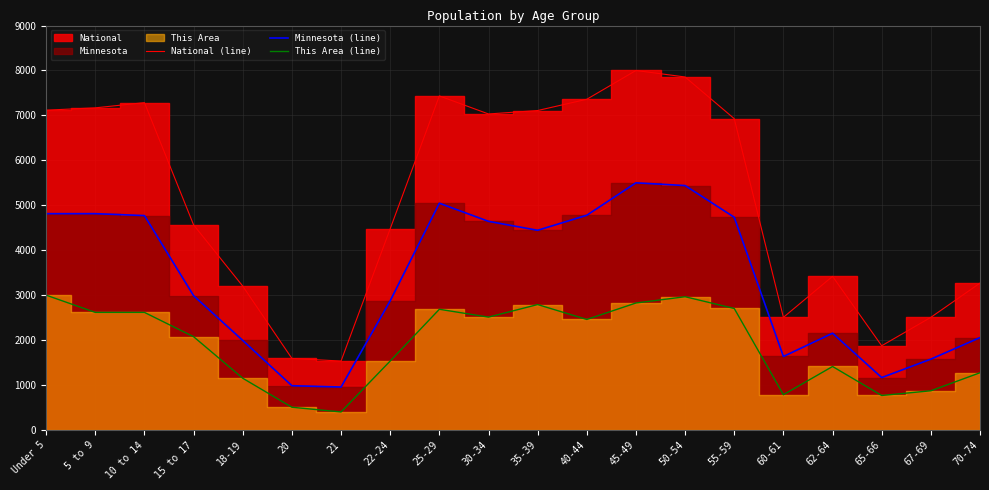

What value does the This Area (line) series have at 18-19?

1151.2